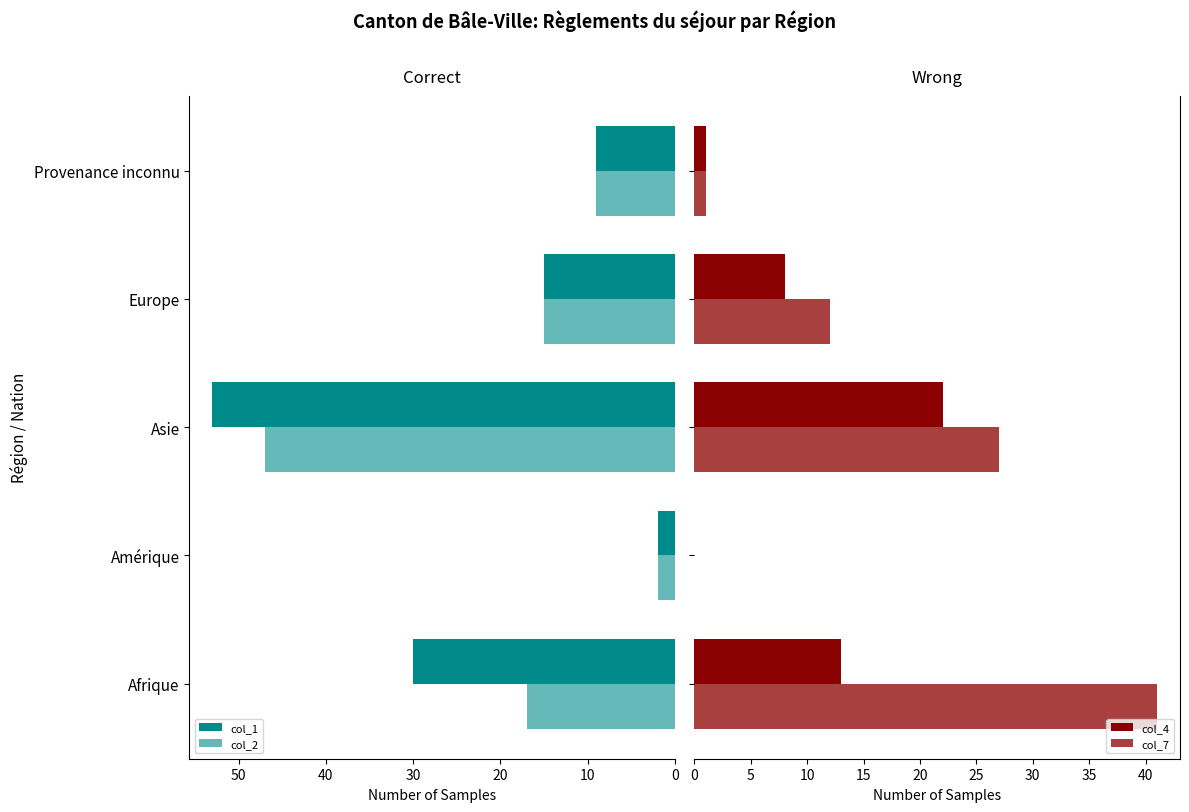

At Asie, list the series in order from smallest to largest.

col_4, col_7, col_2, col_1